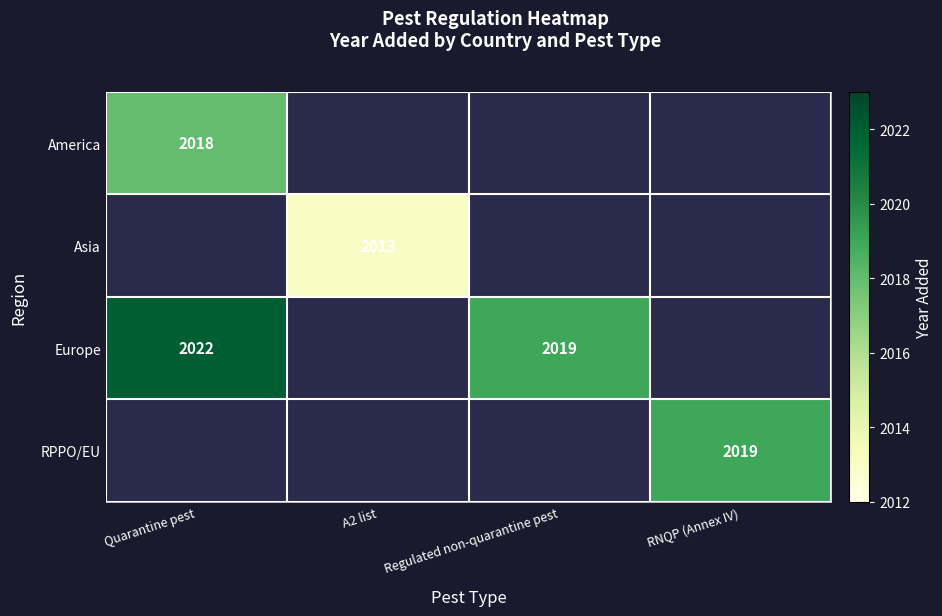

What is the maximum value shown in the chart?

2022.0